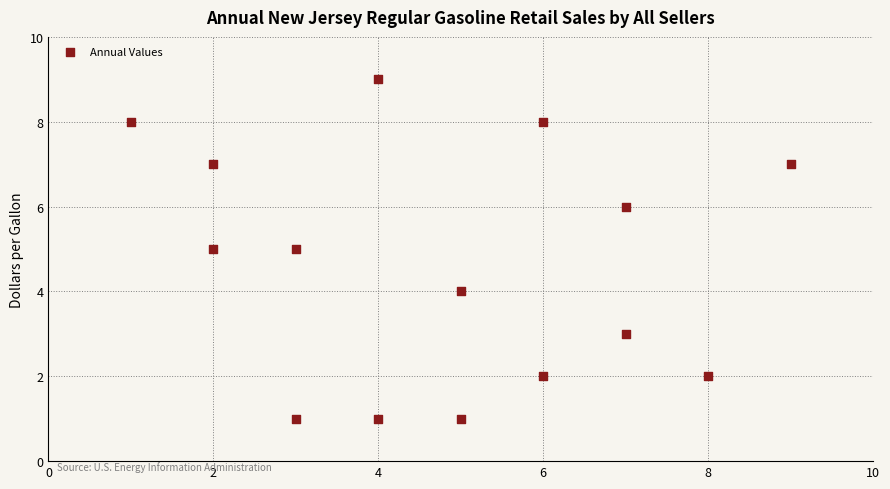

What is the range of X values (max minus min)?

8